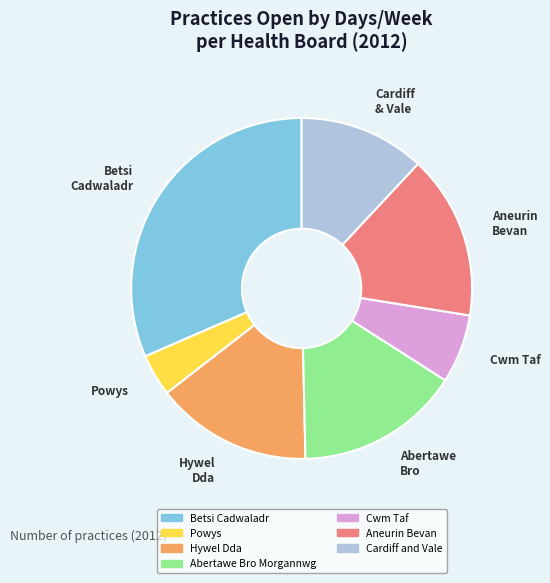

How many slices are in this pie chart?

7